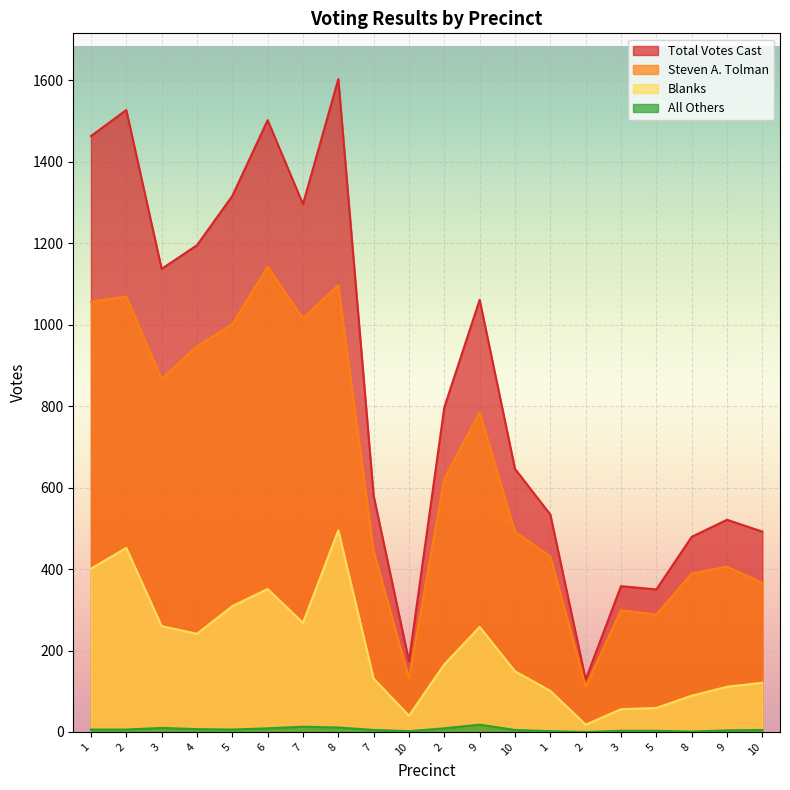

What is the difference between the second highest and second lowest values in the Blanks series?

412